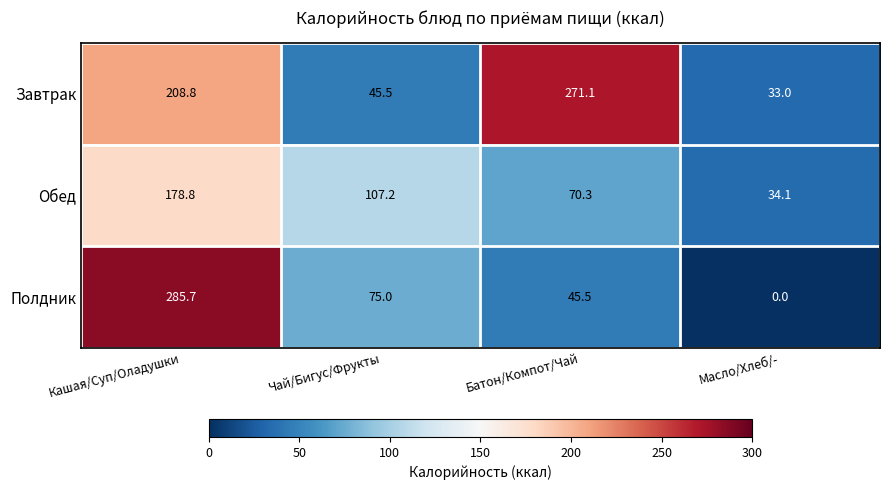

What is the sum of the Обед values at Батон/Компот/Чай and Чай/Бигус/Фрукты?

177.5